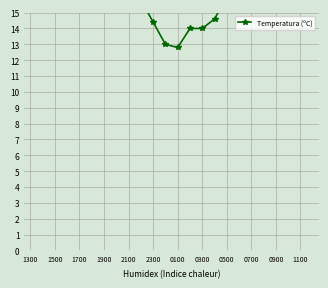

Is this an area chart (filled region under the line)?

No